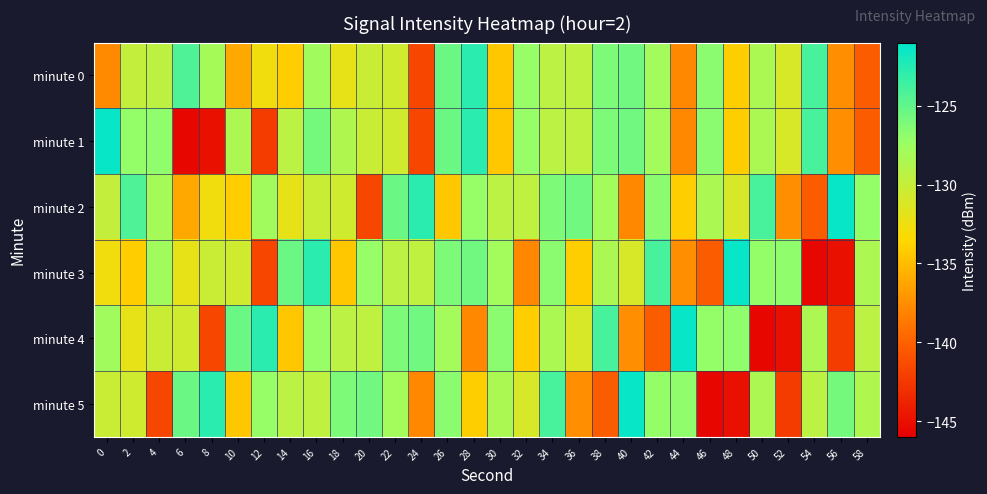

Reading left to right, what are all the values shown in this chart?

minute 0: 0=-137.8	2=-129.8	4=-129.5	6=-124.3	8=-128.1	10=-136.1	12=-132.7	14=-134.1	16=-127.8	18=-132.1	20=-130.2	22=-130.5	24=-141.7	26=-125.5	28=-122.8	30=-134.5	32=-127.2	34=-129.3	36=-129.6	38=-126.2	40=-125.6	42=-127.9	44=-137.8	46=-126.7	48=-134.1	50=-128.4	52=-131.0	54=-124.0	56=-137.4	58=-140.3
minute 1: 0=-121.3	2=-127.1	4=-127.0	6=-145.6	8=-145.0	10=-128.5	12=-142.3	14=-129.3	16=-125.8	18=-128.6	20=-130.2	22=-130.5	24=-141.7	26=-125.5	28=-122.8	30=-134.5	32=-127.2	34=-129.3	36=-129.6	38=-126.2	40=-125.6	42=-127.9	44=-137.8	46=-126.7	48=-134.1	50=-128.4	52=-131.0	54=-124.0	56=-137.4	58=-140.3
minute 2: 0=-129.8	2=-124.3	4=-128.1	6=-136.1	8=-132.7	10=-134.1	12=-127.8	14=-132.1	16=-130.2	18=-130.5	20=-141.7	22=-125.5	24=-122.8	26=-134.5	28=-127.2	30=-129.3	32=-129.6	34=-126.2	36=-125.6	38=-127.9	40=-137.8	42=-126.7	44=-134.1	46=-128.4	48=-131.0	50=-124.0	52=-137.4	54=-140.3	56=-121.3	58=-127.1
minute 3: 0=-132.7	2=-134.1	4=-127.8	6=-132.1	8=-130.2	10=-130.5	12=-141.7	14=-125.5	16=-122.8	18=-134.5	20=-127.2	22=-129.3	24=-129.6	26=-126.2	28=-125.6	30=-127.9	32=-137.8	34=-126.7	36=-134.1	38=-128.4	40=-131.0	42=-124.0	44=-137.4	46=-140.3	48=-121.3	50=-127.1	52=-127.0	54=-145.6	56=-145.0	58=-128.5
minute 4: 0=-127.8	2=-132.1	4=-130.2	6=-130.5	8=-141.7	10=-125.5	12=-122.8	14=-134.5	16=-127.2	18=-129.3	20=-129.6	22=-126.2	24=-125.6	26=-127.9	28=-137.8	30=-126.7	32=-134.1	34=-128.4	36=-131.0	38=-124.0	40=-137.4	42=-140.3	44=-121.3	46=-127.1	48=-127.0	50=-145.6	52=-145.0	54=-128.5	56=-142.3	58=-129.3
minute 5: 0=-130.2	2=-130.5	4=-141.7	6=-125.5	8=-122.8	10=-134.5	12=-127.2	14=-129.3	16=-129.6	18=-126.2	20=-125.6	22=-127.9	24=-137.8	26=-126.7	28=-134.1	30=-128.4	32=-131.0	34=-124.0	36=-137.4	38=-140.3	40=-121.3	42=-127.1	44=-127.0	46=-145.6	48=-145.0	50=-128.5	52=-142.3	54=-129.3	56=-125.8	58=-128.6